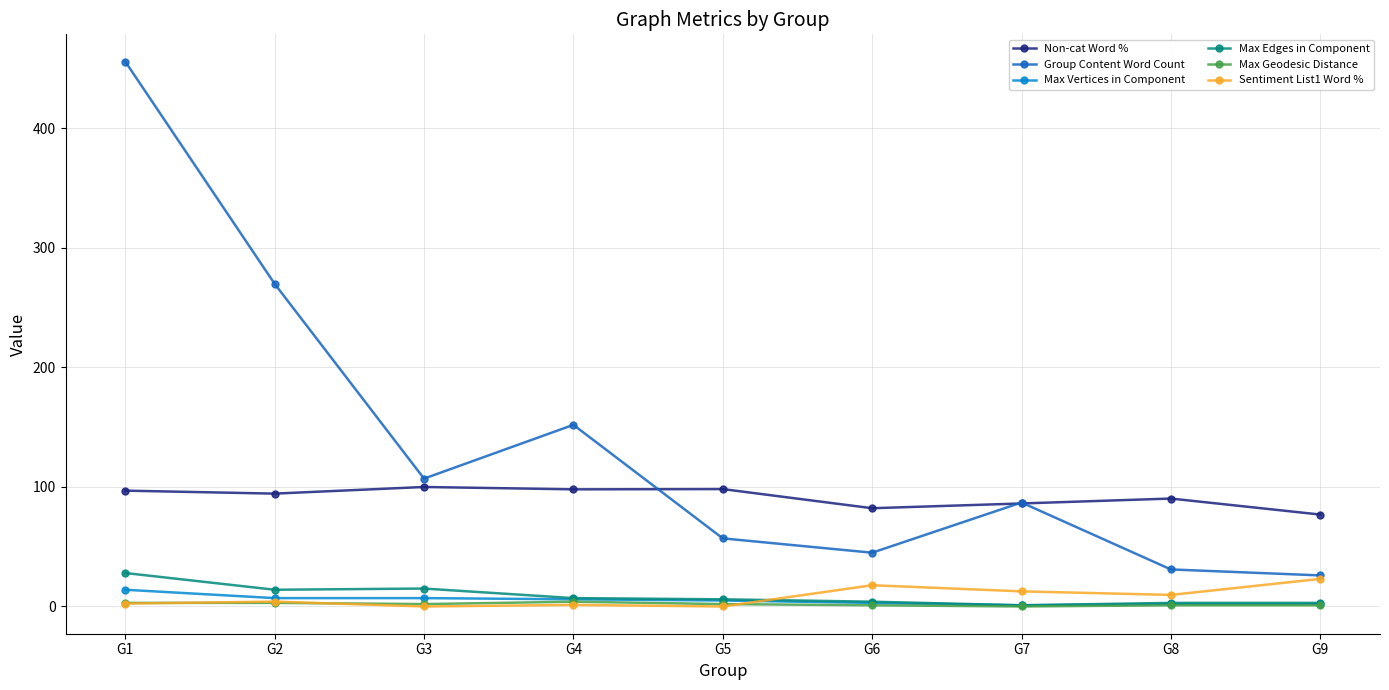

What is the highest value of the Max Vertices in Component series?

14.0